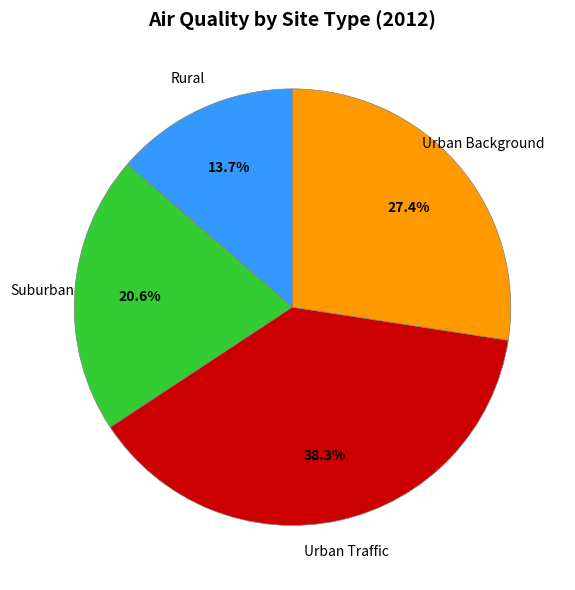

How many segments does this pie chart have?

4